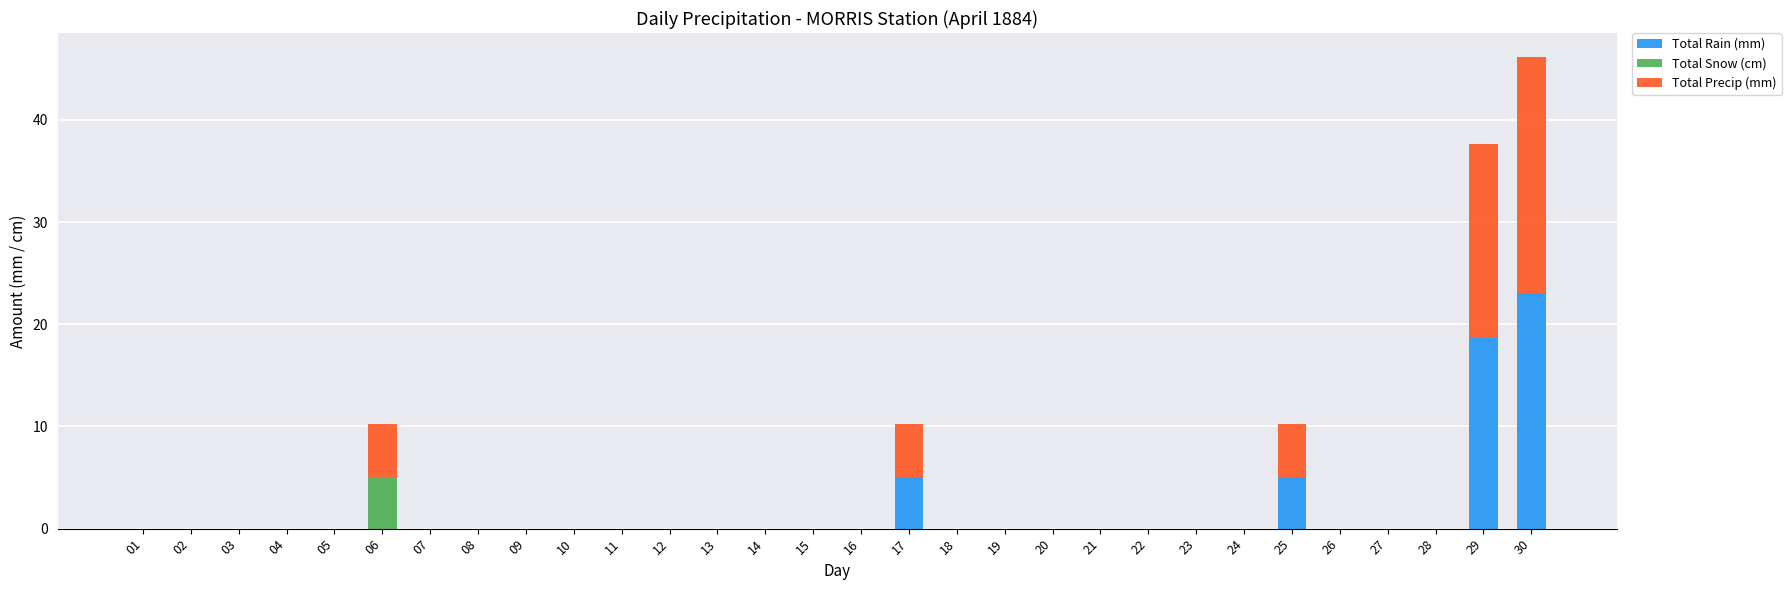

At which category is the sum across all series the highest?

30